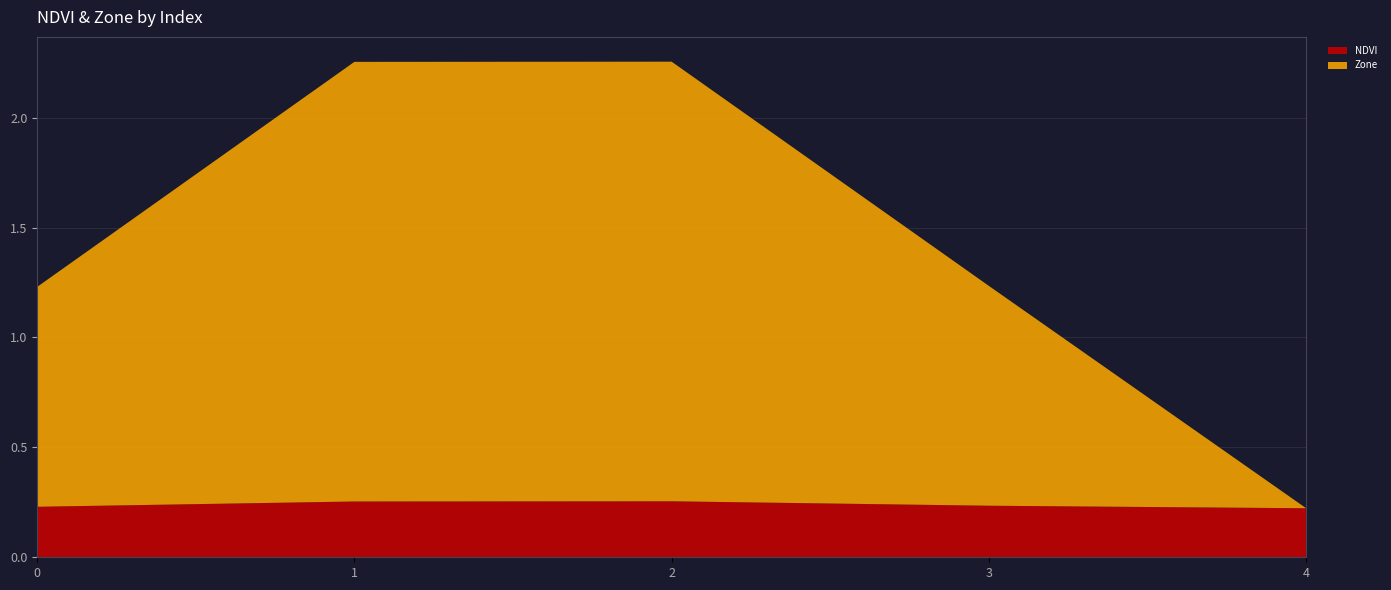

Reading left to right, list all the values displayed in this chart.

NDVI: 0.2	0.3	0.3	0.2	0.2
Zone: 1.0	2.0	2.0	1.0	0.0